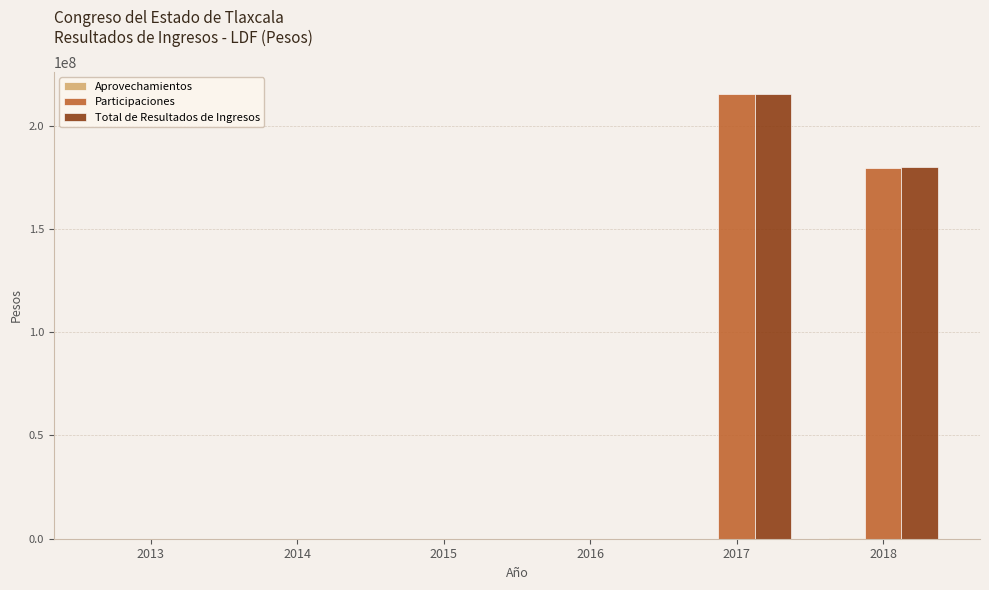

Is the value of Participaciones at 2017 greater than the value of Total de Resultados de Ingresos at 2013?

Yes